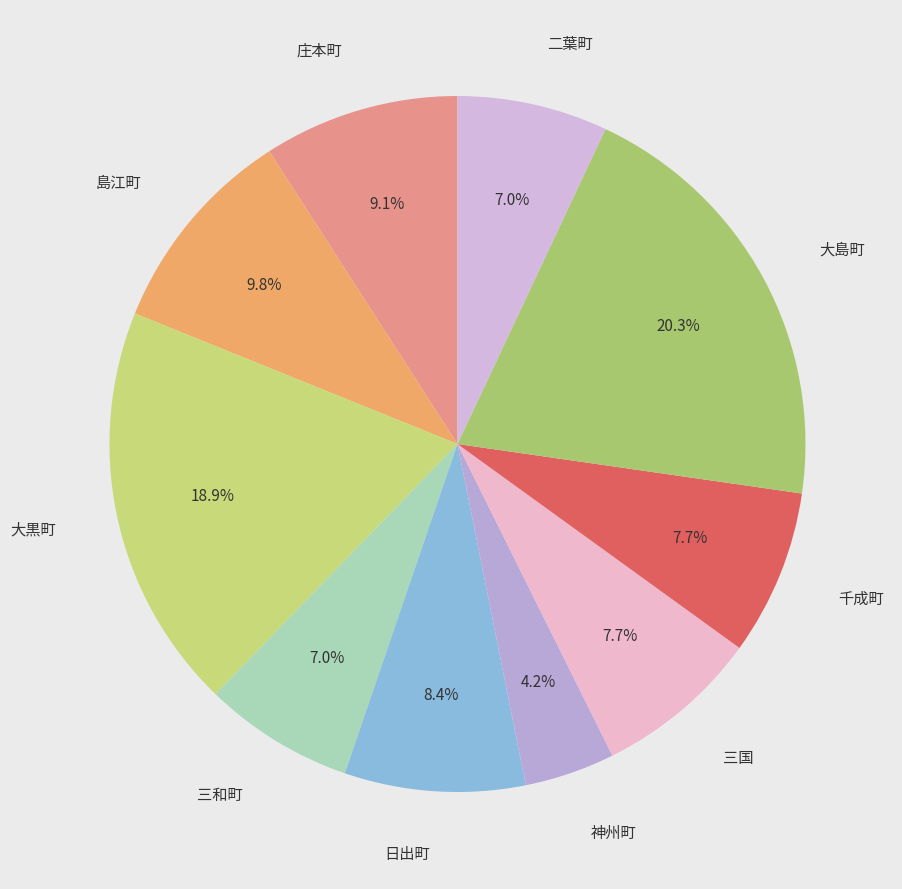

To the nearest percent, what is the difference between the largest and smallest slice percentages?

16%